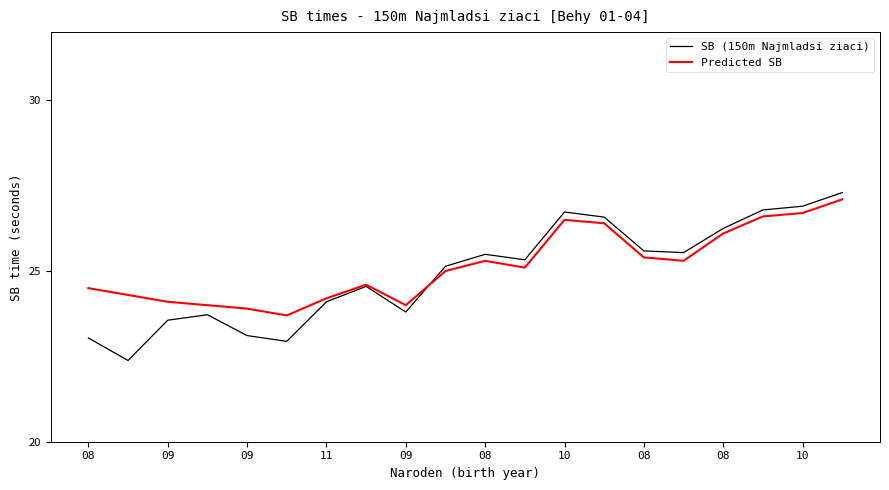

Which series has the largest range (max minus min)?

SB (150m Najmladsi ziaci)